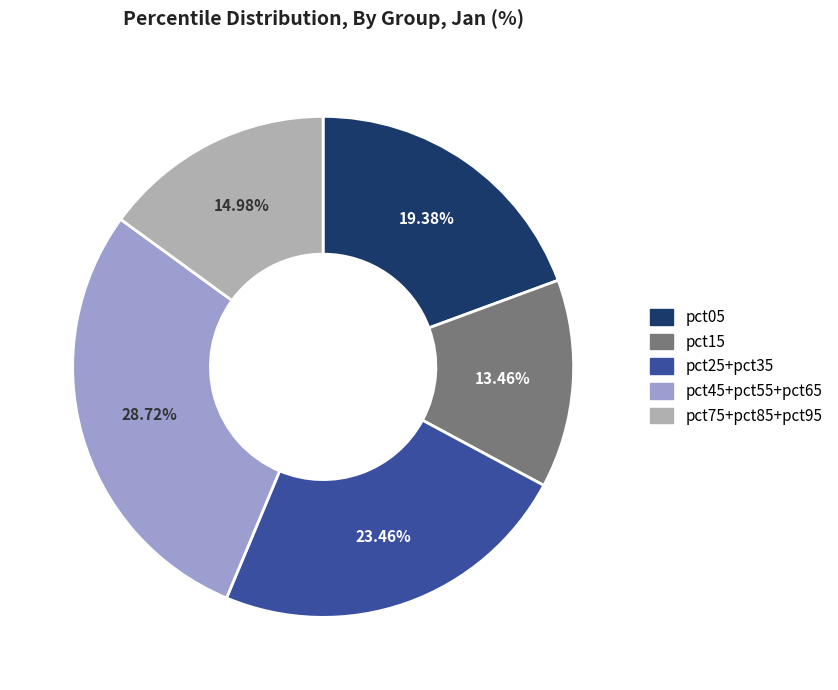

Is there any slice that represents more than half of the pie?

No